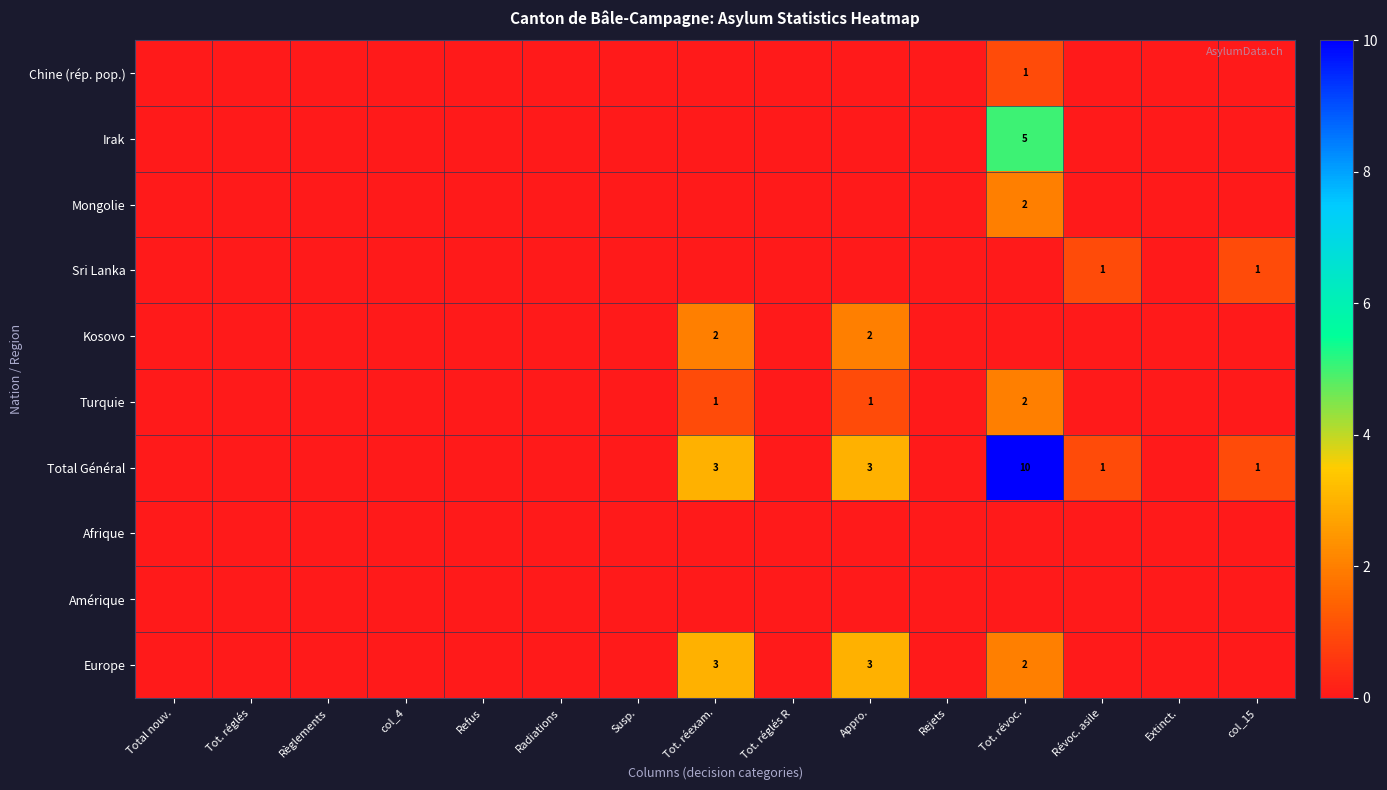

Which category has the highest value across all series?

Tot. révoc.